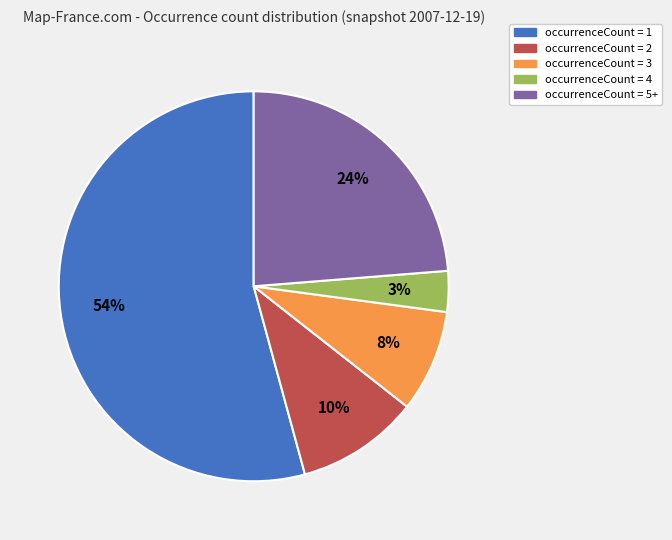

Does any single category account for the majority?

Yes